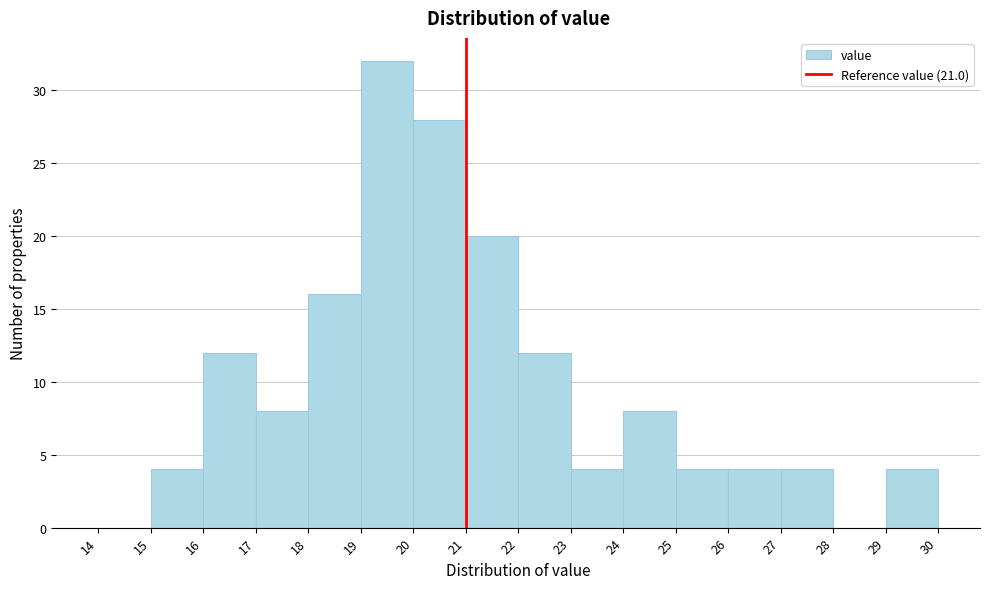

How tall is the bar that spans 23 to 24 on the x-axis? The values are not printed on the chart, so give them approximately, as read against the axis.

4